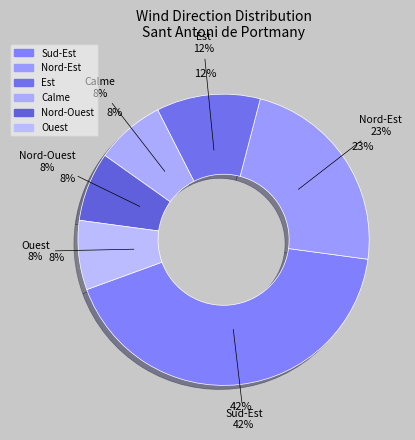

To the nearest percent, what portion does Est represent?

12%